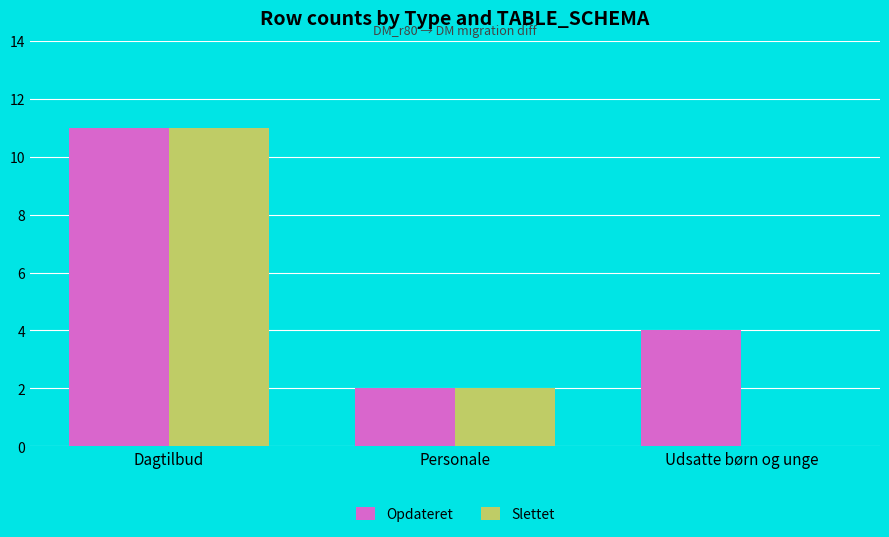

What is the sum of all Slettet values?

13